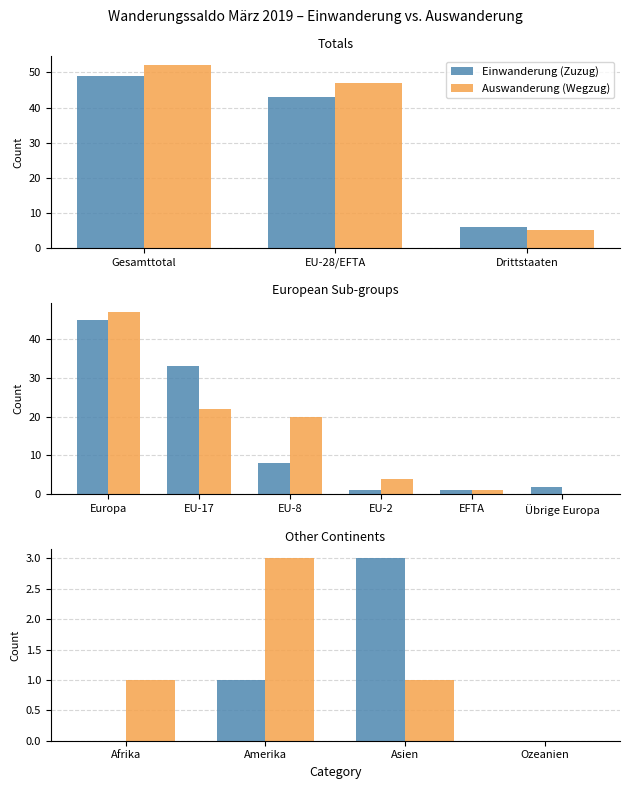

How many data points in Auswanderung (Wegzug) are above 1?

1